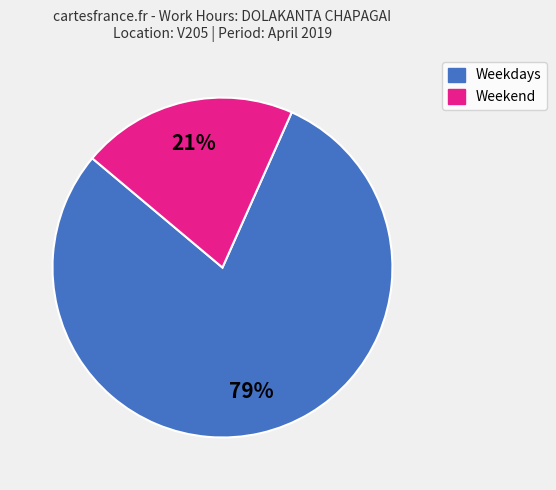

To the nearest percent, what is the average slice percentage?

50%